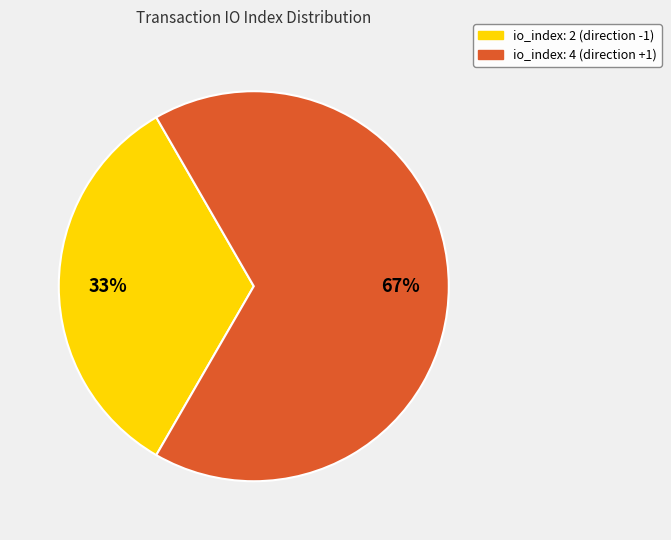

Does any single category account for the majority?

Yes